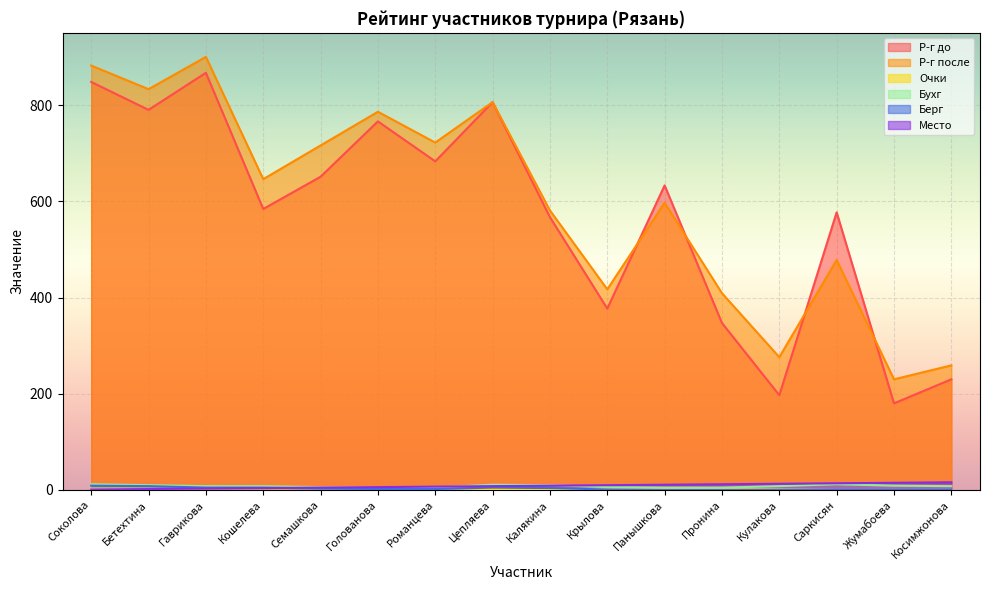

What is the average value of the Р-г после series?

596